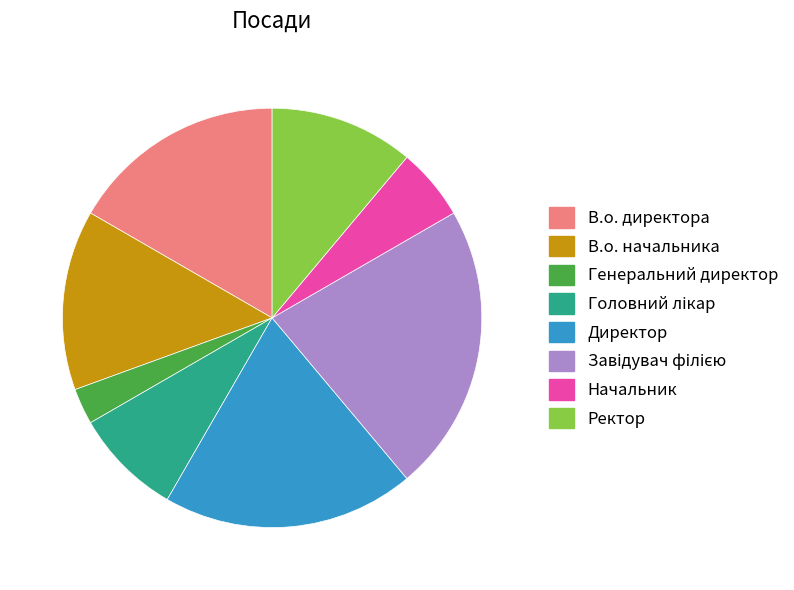

Which slice is the smallest?

Генеральний директор